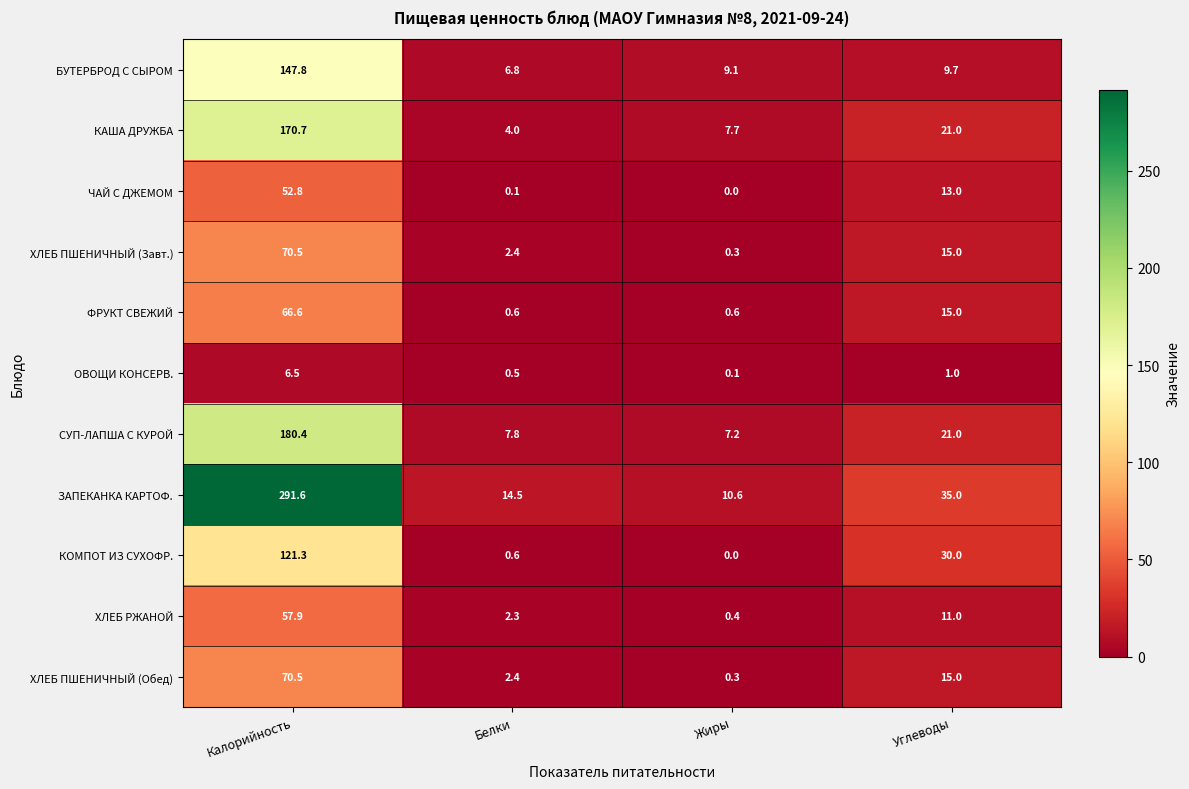

Where is ЧАЙ С ДЖЕМОМ nearest to the value 26?

Углеводы